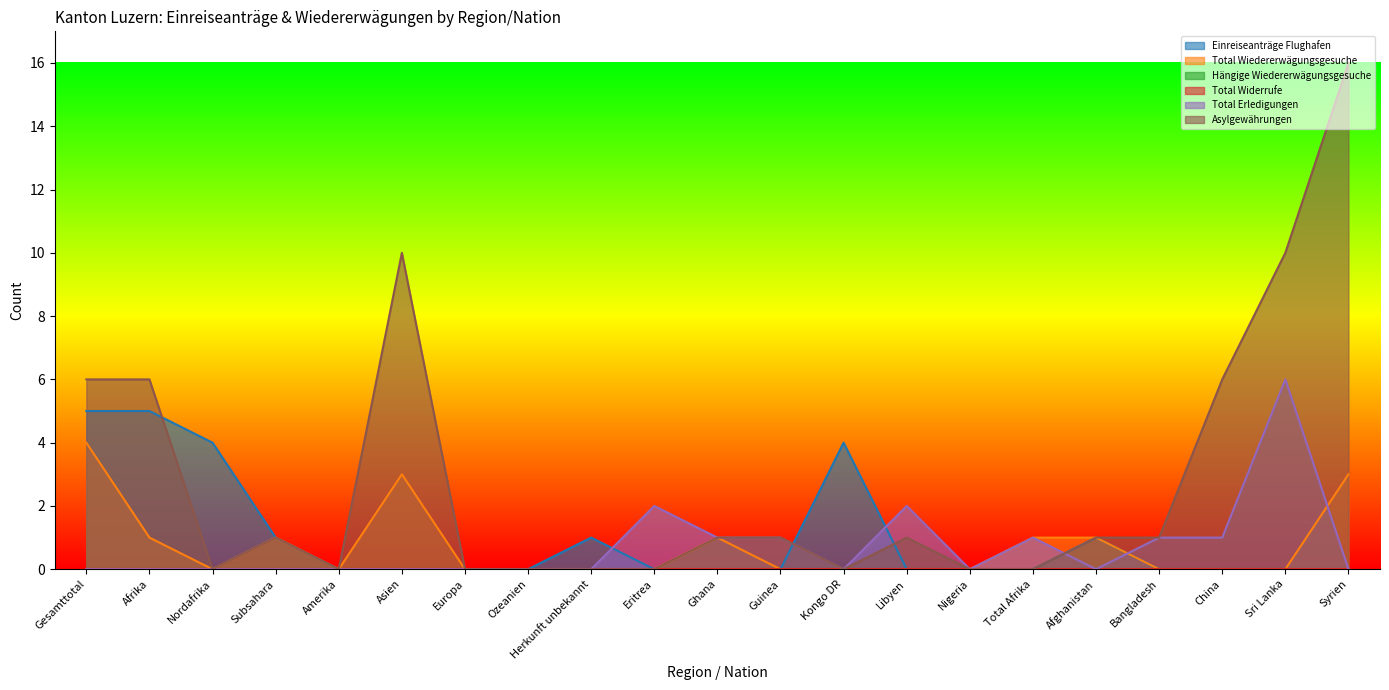

Which series has the widest spread of values?

Asylgewährungen